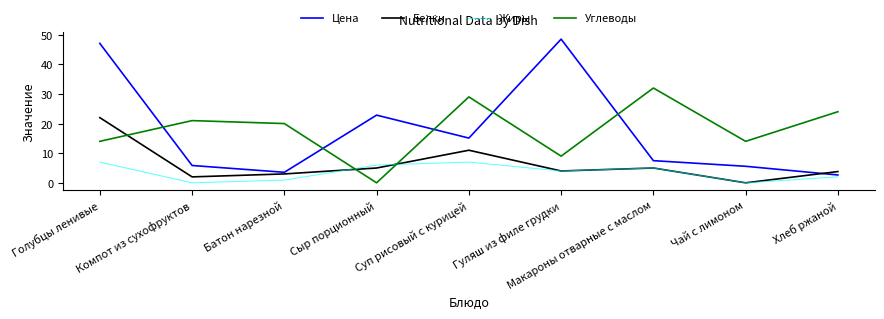

In Жиры, how many points are higher than both neighbors (excluding endpoints)?

2